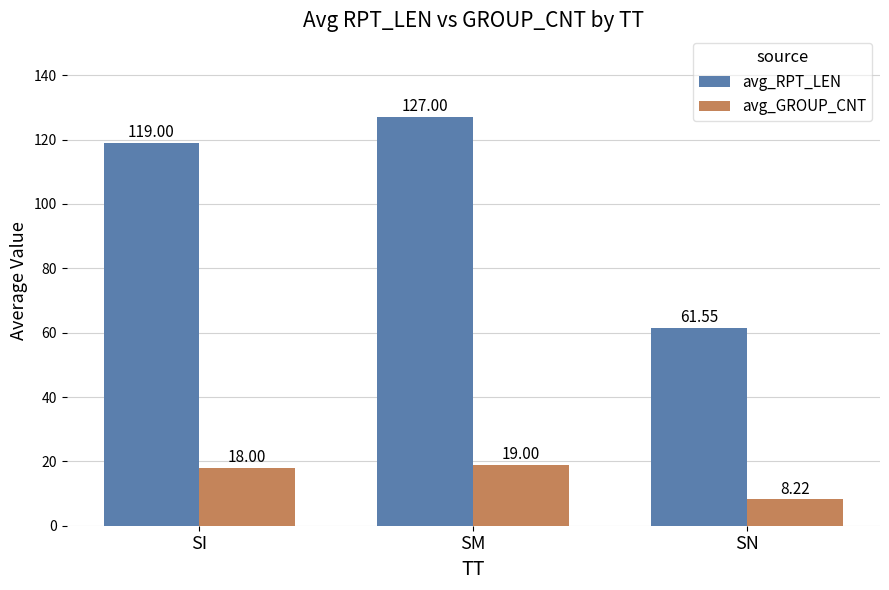

Is it true that avg_GROUP_CNT equals 2.6 at SN?

False